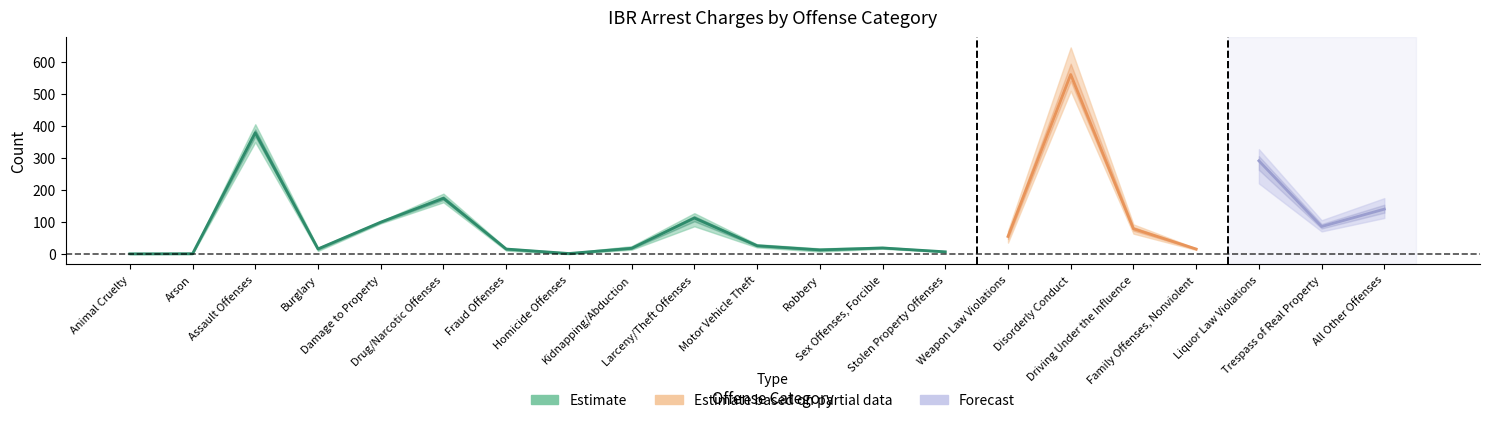

What is the label of the 18th point from the right?

Burglary